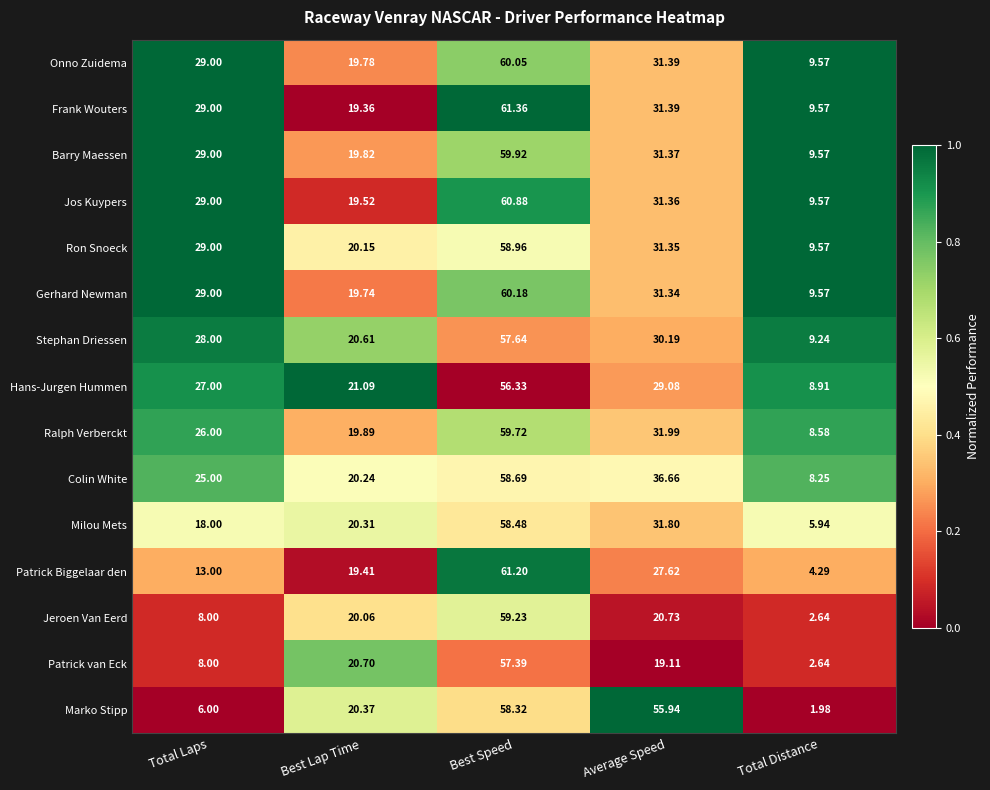

Which series has the largest total across all categories?

Frank Wouters